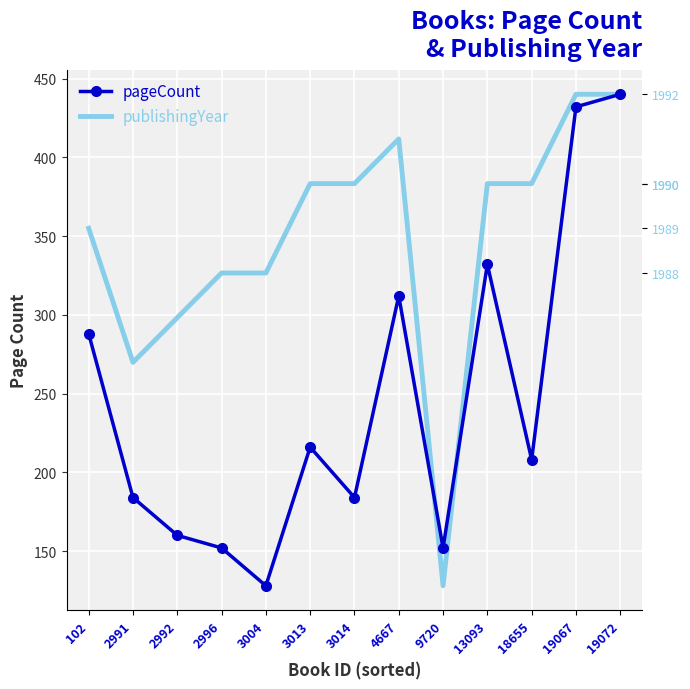

What is the greatest value displayed?

440.0